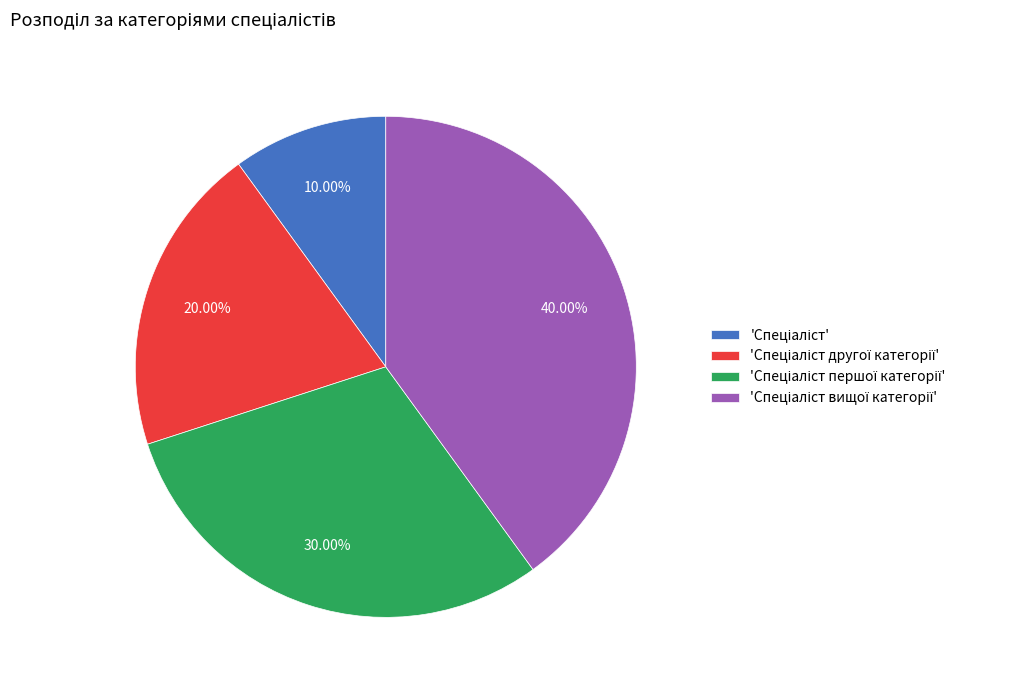

How many segments does this pie chart have?

4